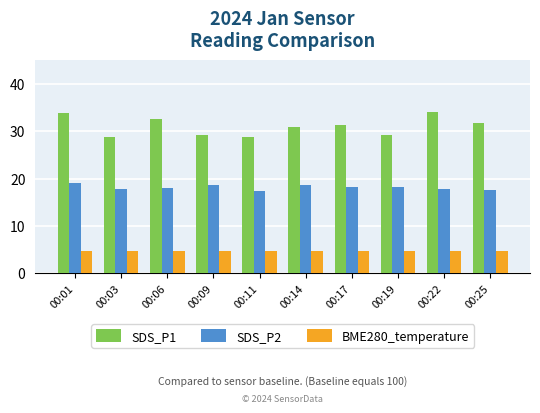

Is the value of SDS_P1 at 00:11 greater than the value of SDS_P2 at 00:19?

Yes